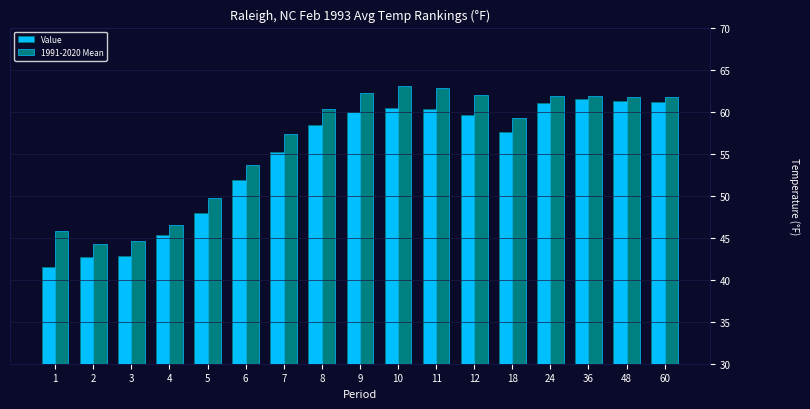

Is it true that Value equals 20.6 at 60?

False